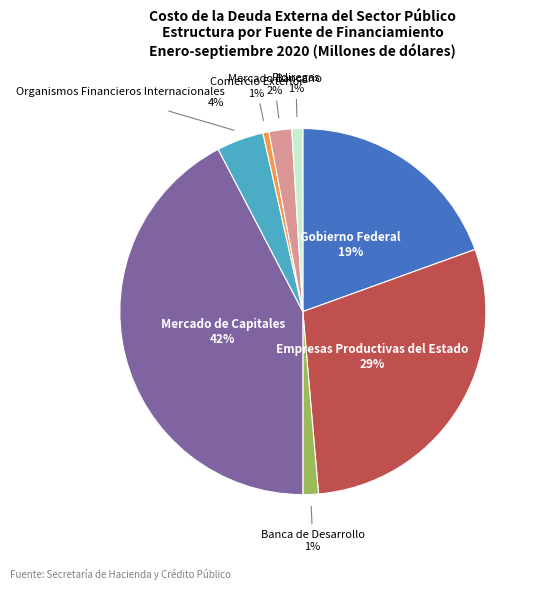

Combined, do Empresas Productivas del Estado and Organismos Financieros Internacionales account for over 50%?

No